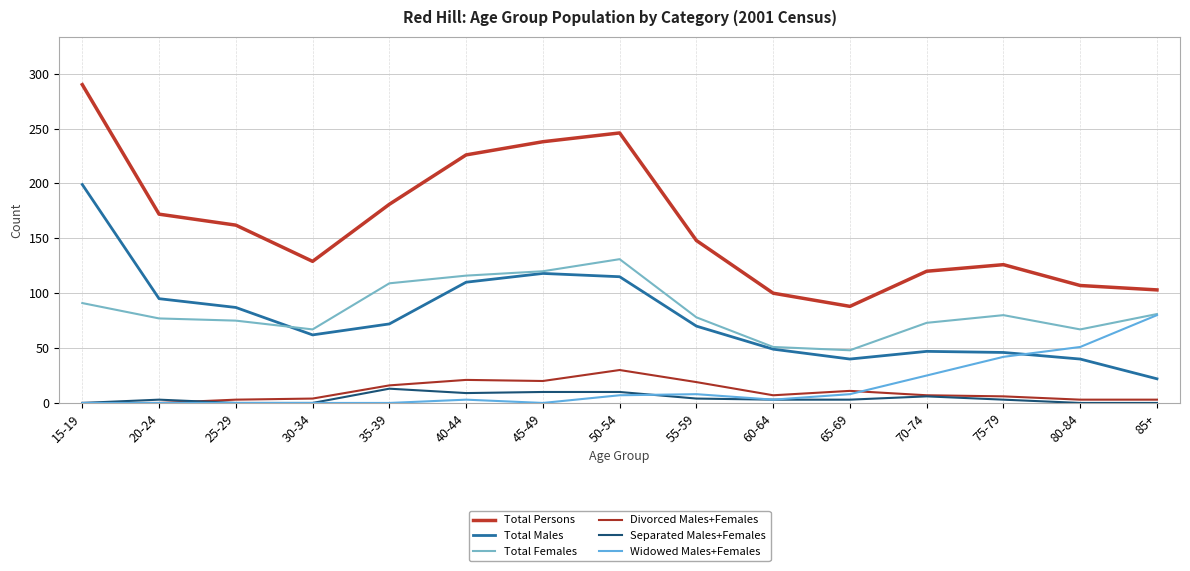

Rank the series by their maximum value, from lowest to highest.

Separated Males+Females, Divorced Males+Females, Widowed Males+Females, Total Females, Total Males, Total Persons